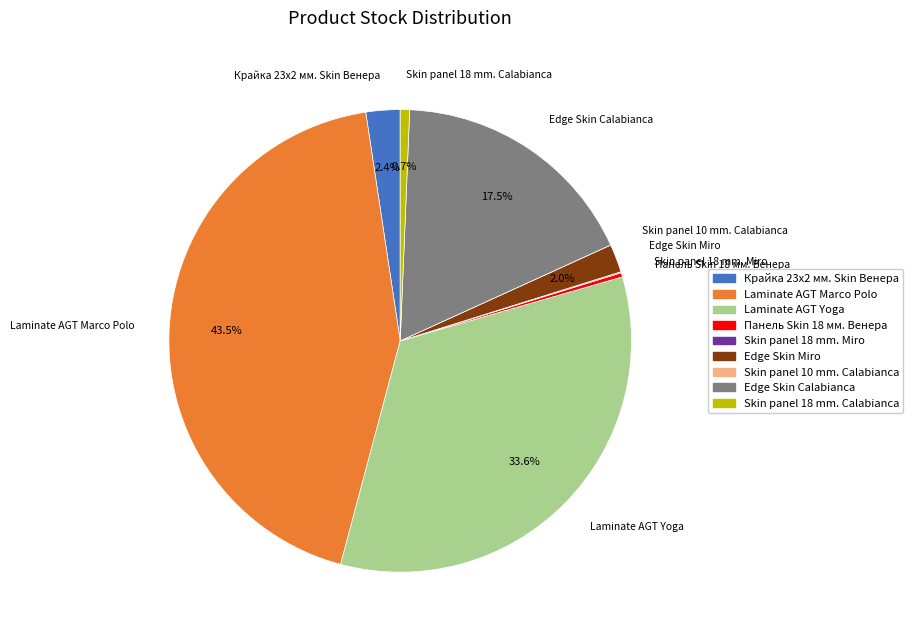

Which category has the biggest portion of the pie?

Laminate AGT Marco Polo